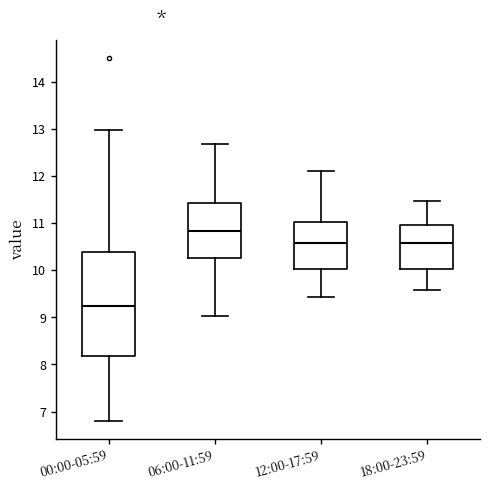

Comparing the boxes themselves (not the whiskers), which one is the tallest?

00:00-05:59